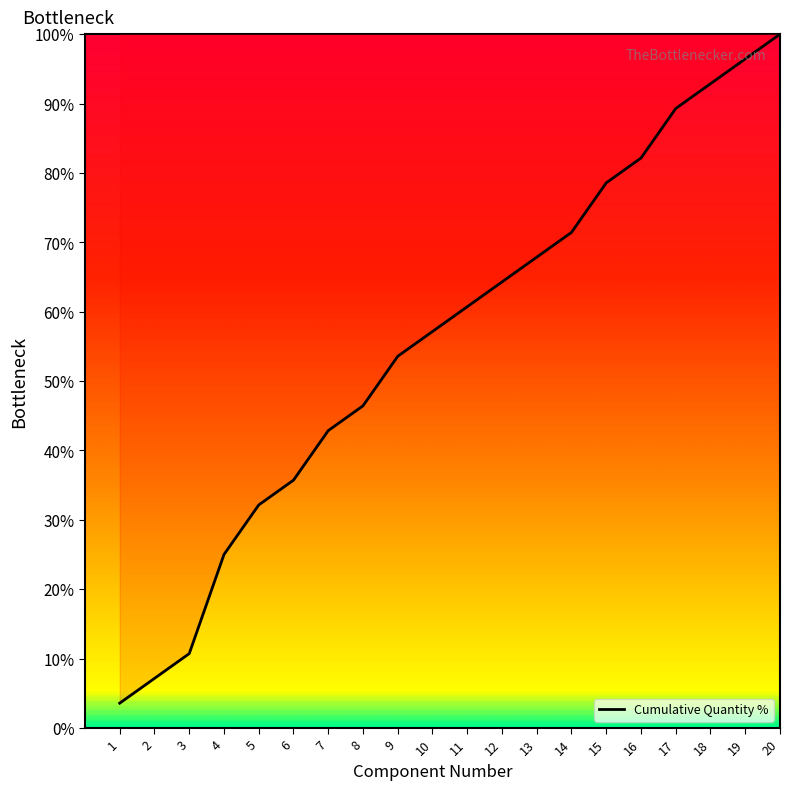

Is this an area chart (filled region under the line)?

No